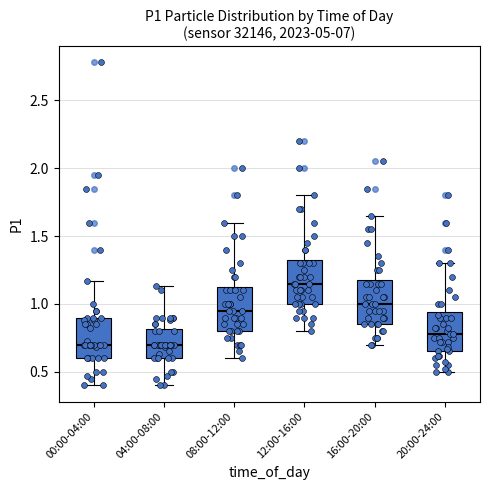

Reading left to right, read every box against the y-axis: the position of its median line, the range the box covers, and the ends of its whiskers. The values are not printed on the chart, so give them approximately, as read against the axis.

00:00-04:00: median 0.70, box 0.60 to 0.90, whiskers 0.40 to 1.15
04:00-08:00: median 0.70, box 0.60 to 0.80, whiskers 0.40 to 1.15
08:00-12:00: median 0.95, box 0.80 to 1.15, whiskers 0.60 to 1.60
12:00-16:00: median 1.15, box 1.00 to 1.35, whiskers 0.80 to 1.80
16:00-20:00: median 1.00, box 0.85 to 1.20, whiskers 0.70 to 1.65
20:00-24:00: median 0.80, box 0.65 to 0.95, whiskers 0.50 to 1.30